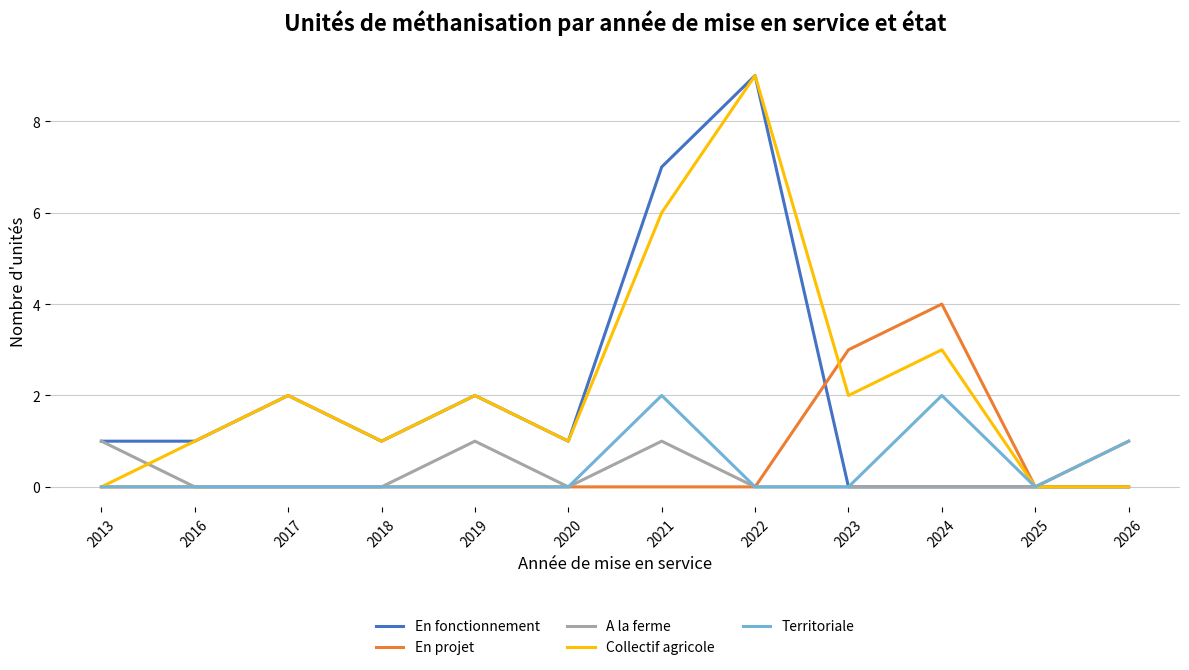

Which label corresponds to the largest value in the chart?

2022